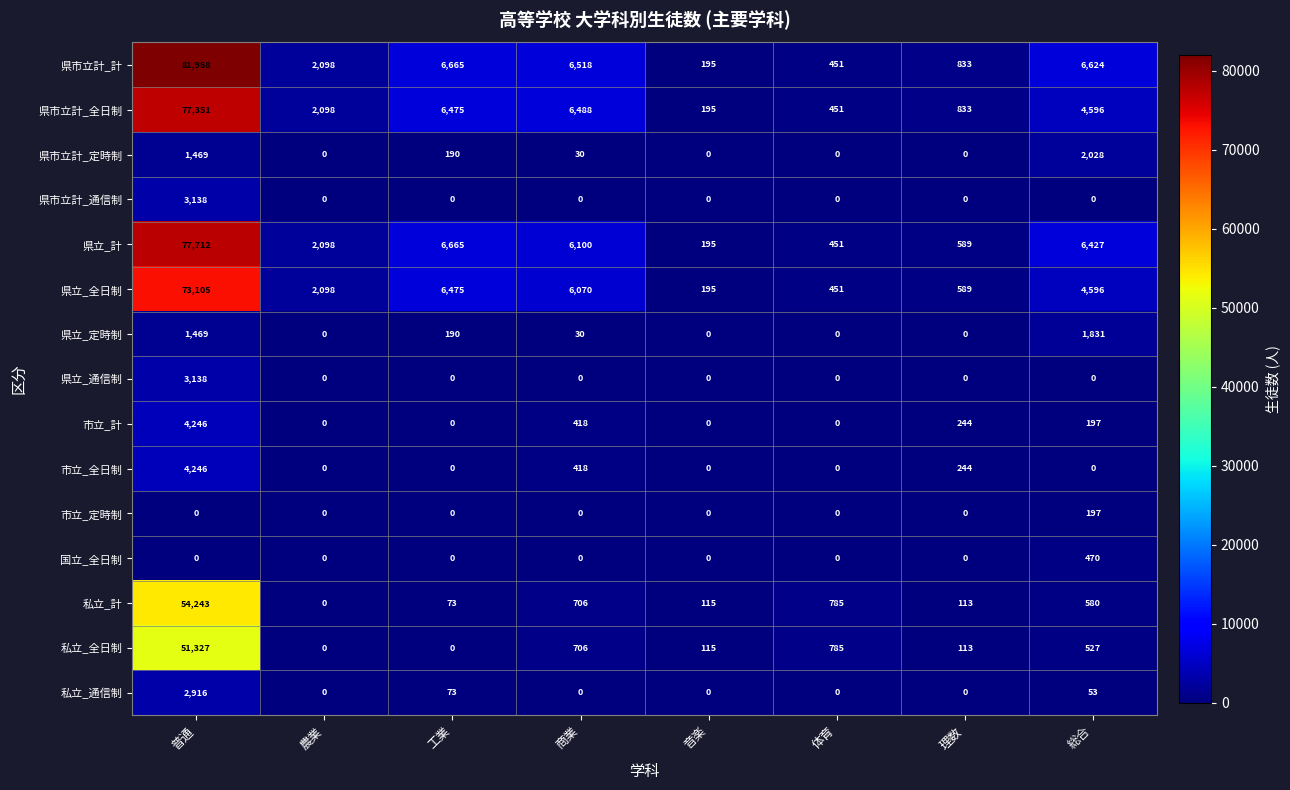

Where does the 私立_計 series first go above 580?

普通